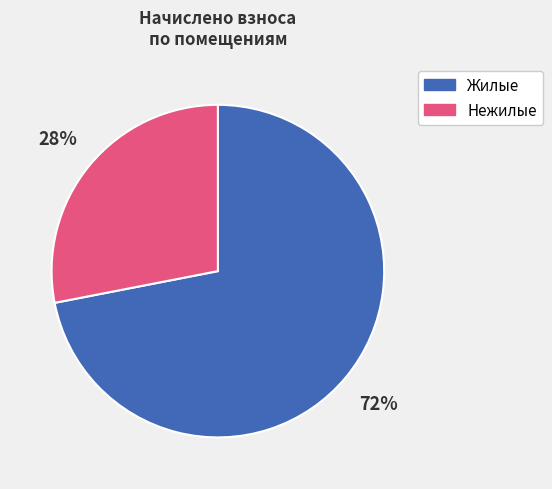

How many slices are in this pie chart?

2